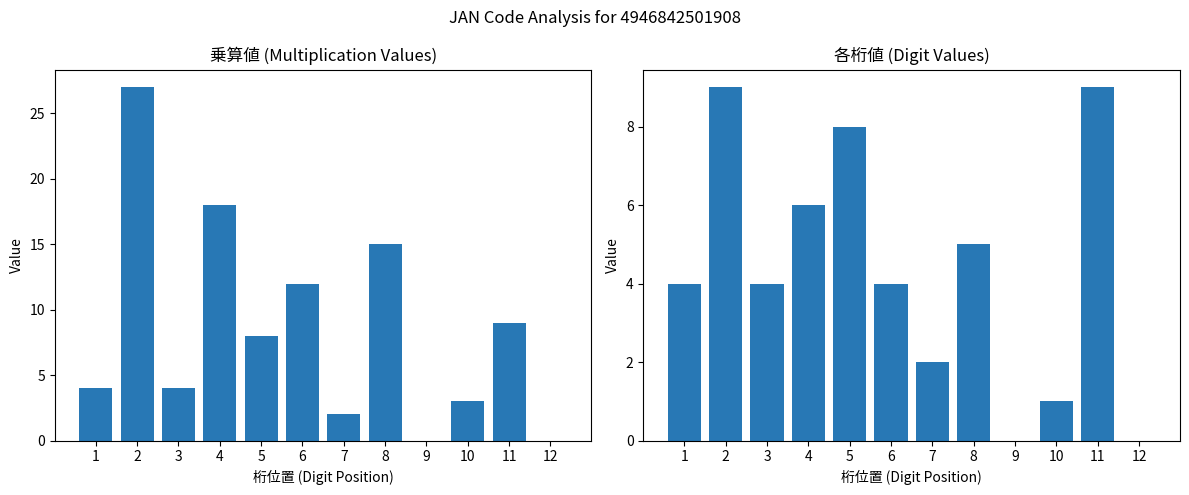

How many groups of bars are there?

12